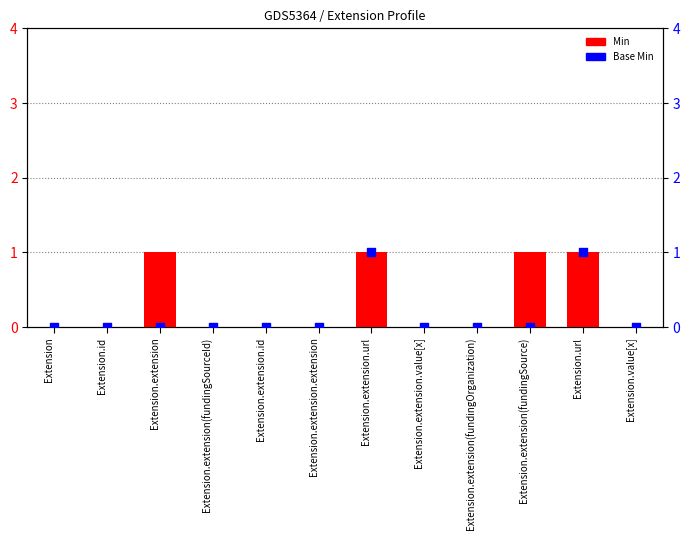

Which series contains the highest Y value?

Min